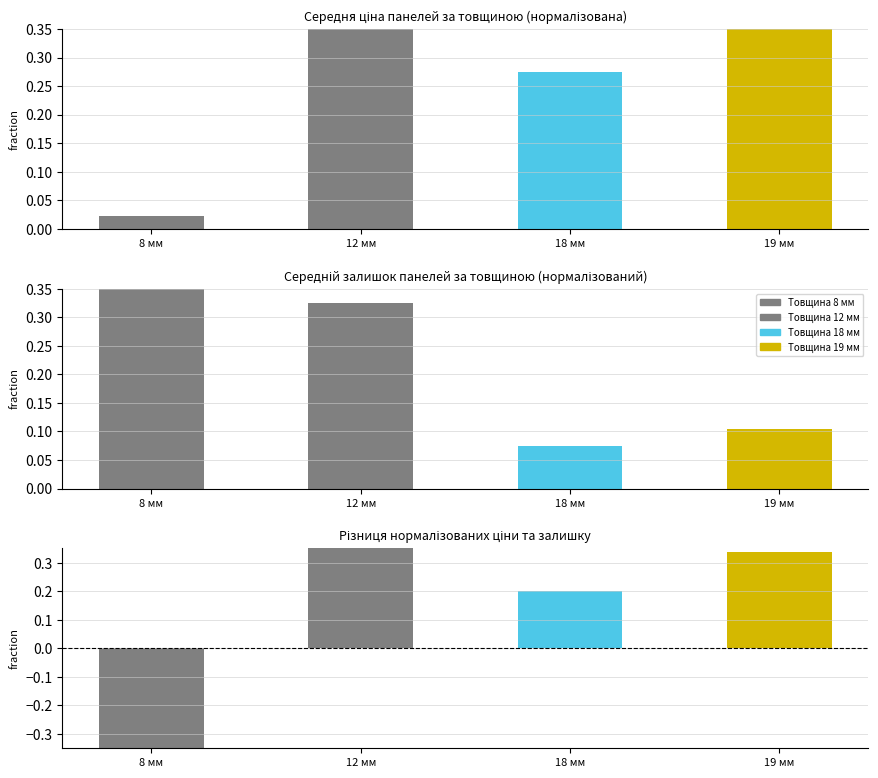

Which category has the highest value across all series?

12 мм